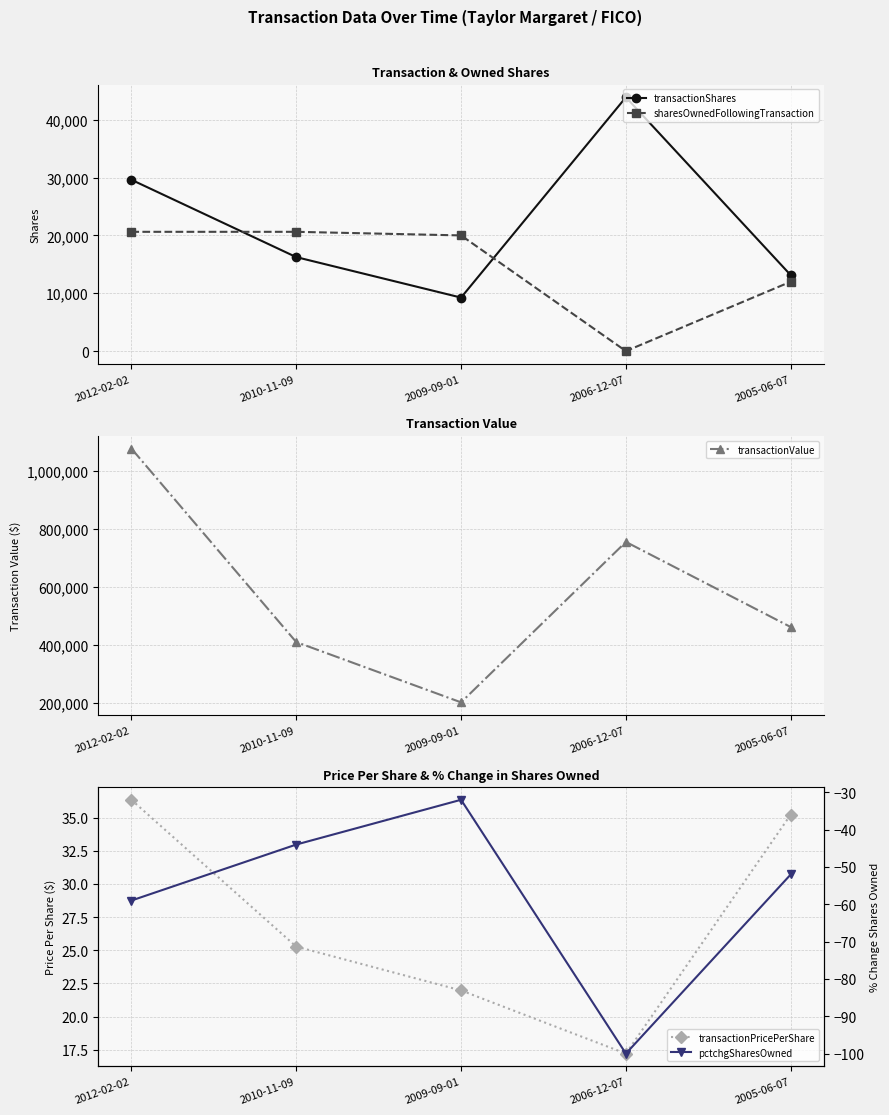

At which category does the chart reach its peak across all series?

2012-02-02